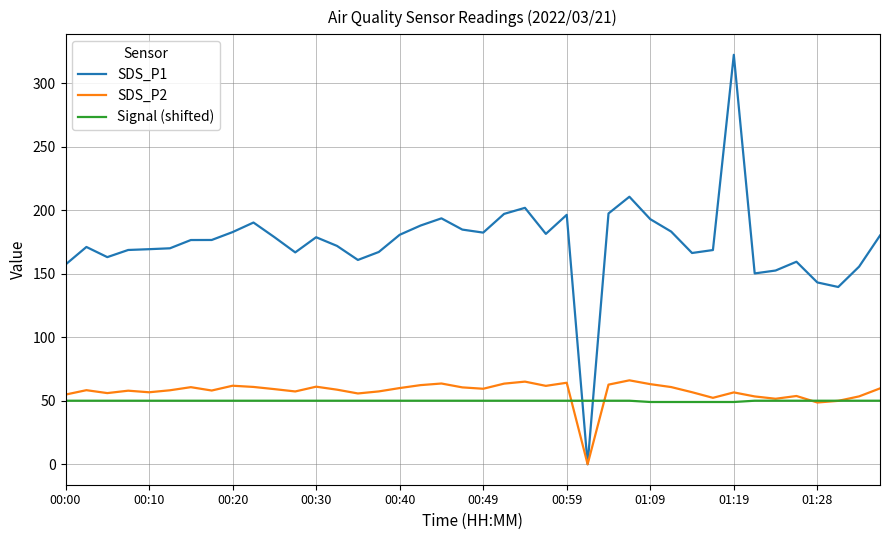

List the series in order of their peak value, lowest first.

Signal (shifted), SDS_P2, SDS_P1